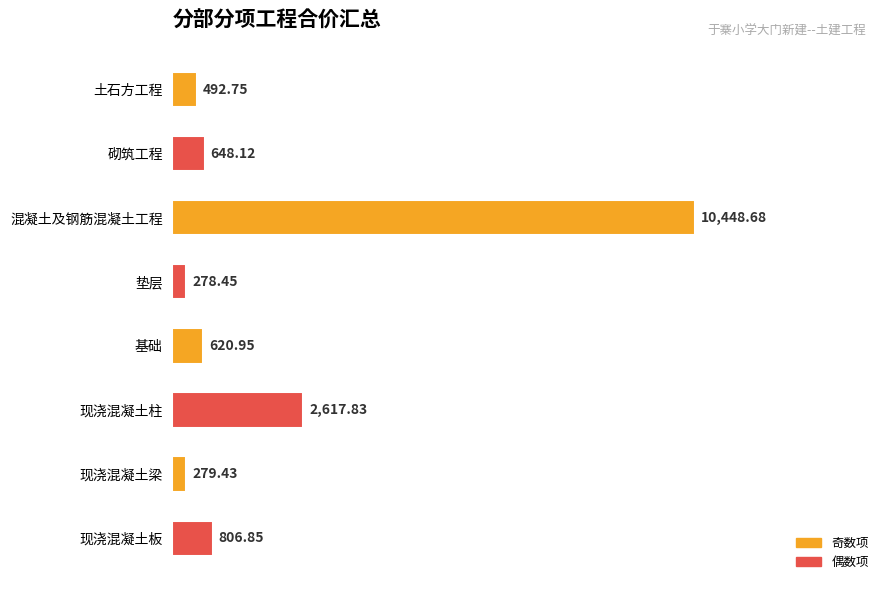

List the labels in order of value, smallest first.

垫层, 现浇混凝土梁, 土石方工程, 基础, 砌筑工程, 现浇混凝土板, 现浇混凝土柱, 混凝土及钢筋混凝土工程